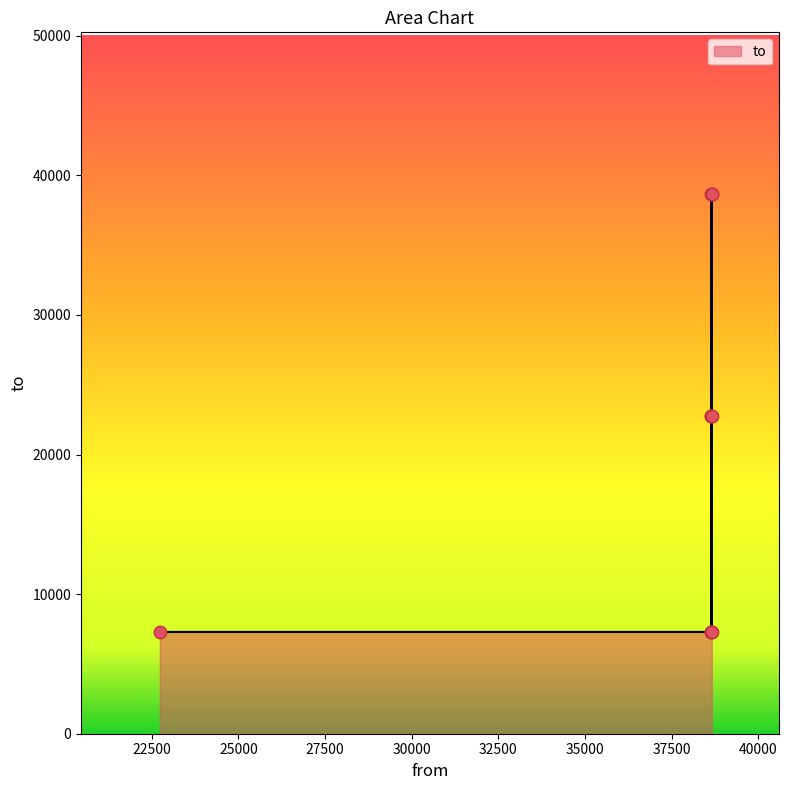

Which has a higher value, 38641 or 38641?

38641